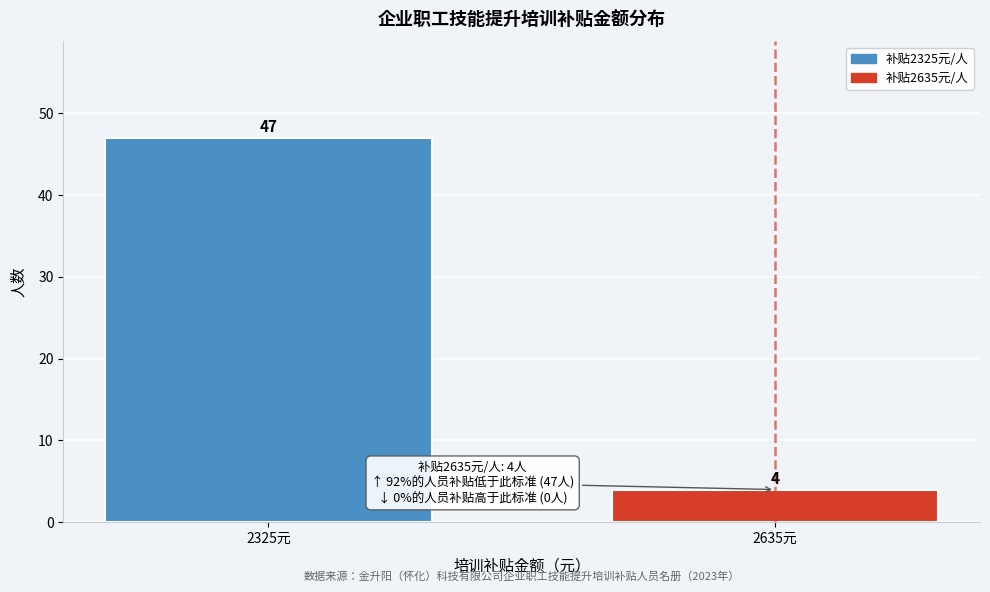

Reading left to right, extract all data points from this chart.

2325元=47	2635元=4